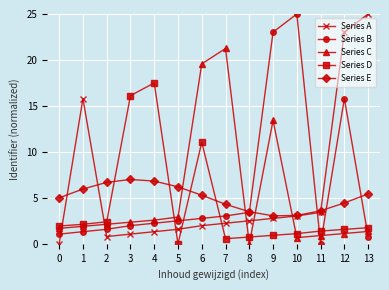

How many times do Series C and Series A cross each other?

5